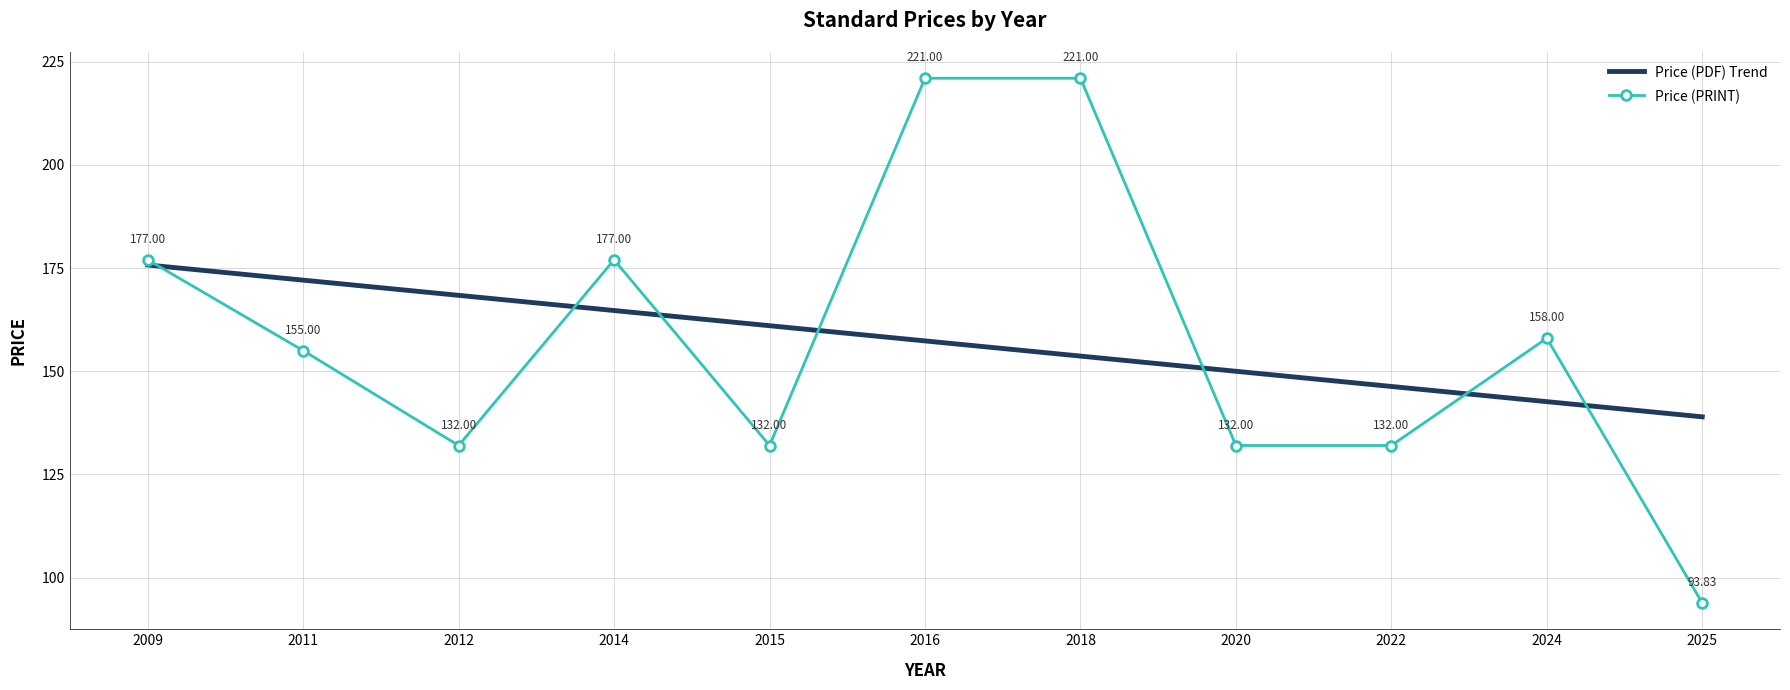

What is the difference between the maximum and minimum values in the Price (PDF) Trend series?

36.8